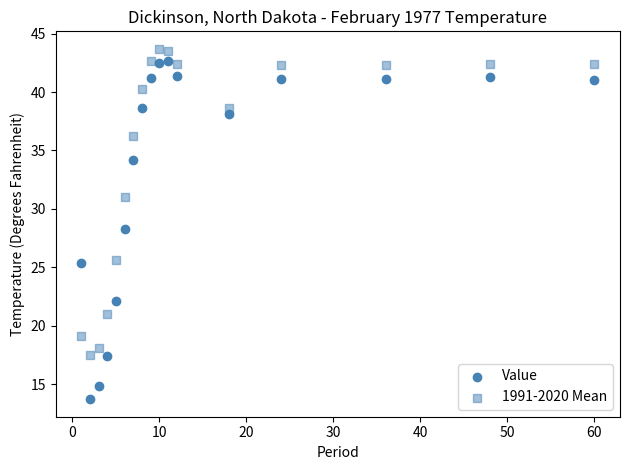

How many data points are displayed?

34